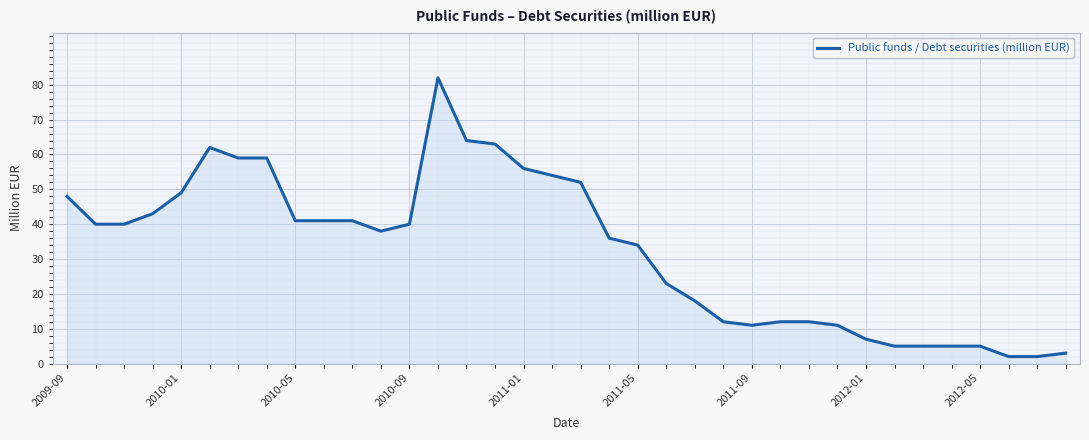

What is the difference between the maximum and minimum values?

80